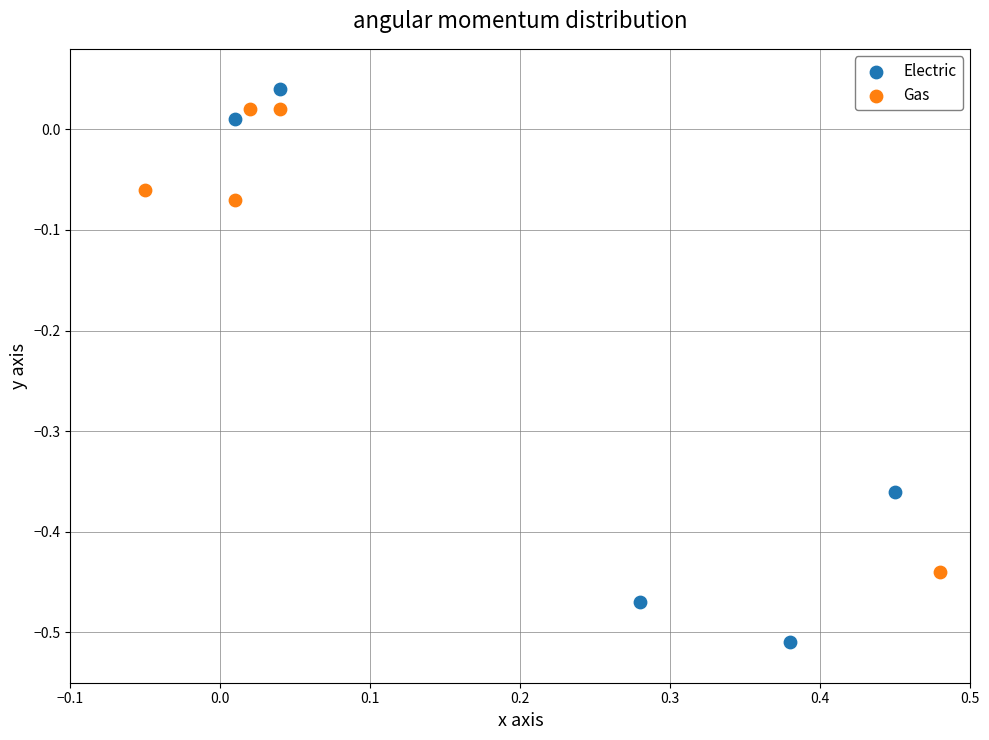

Which series has the widest spread of Y values?

Electric